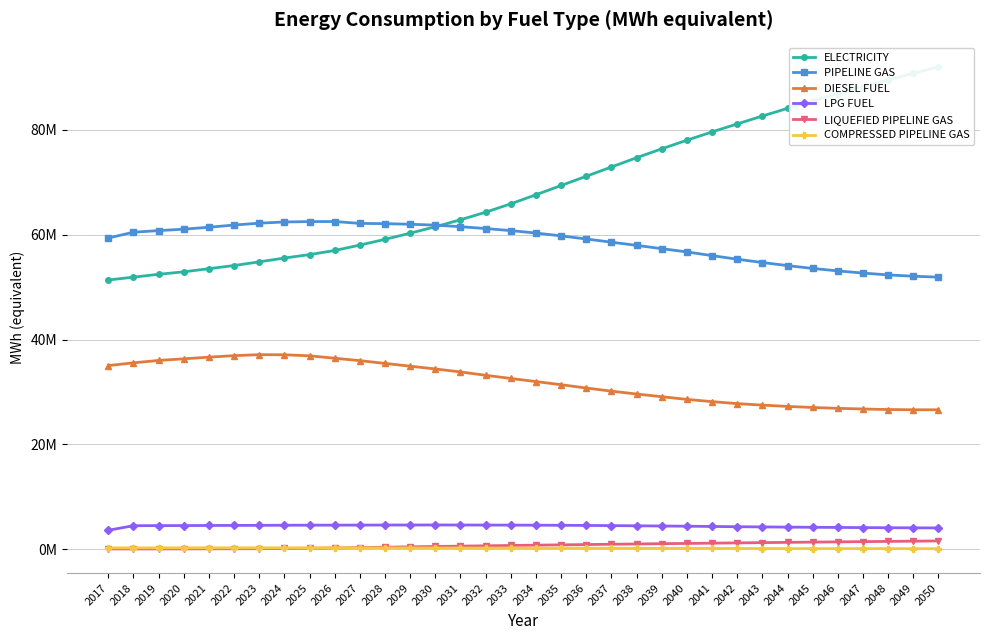

The value of DIESEL FUEL at 2031 is 44019888.9. True or false?

False